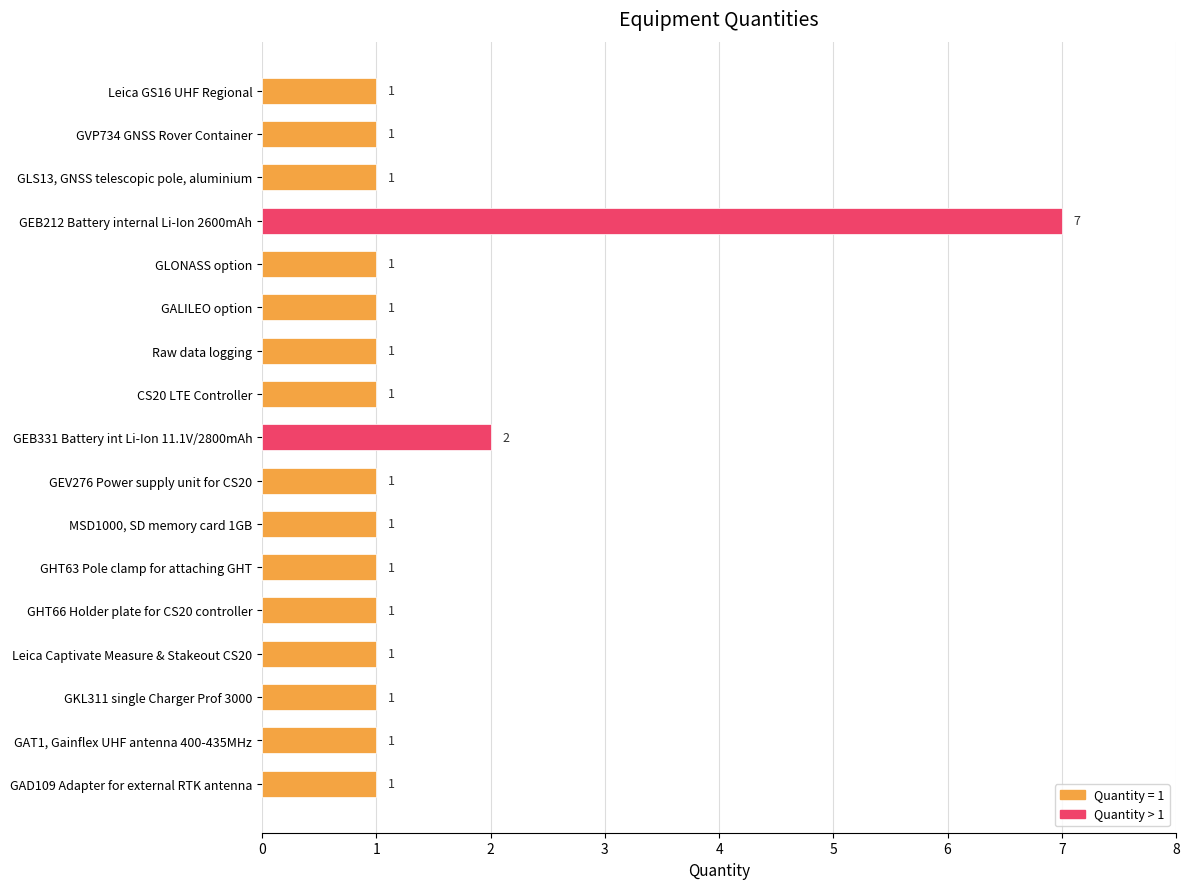

Does the chart contain stacked bars?

No